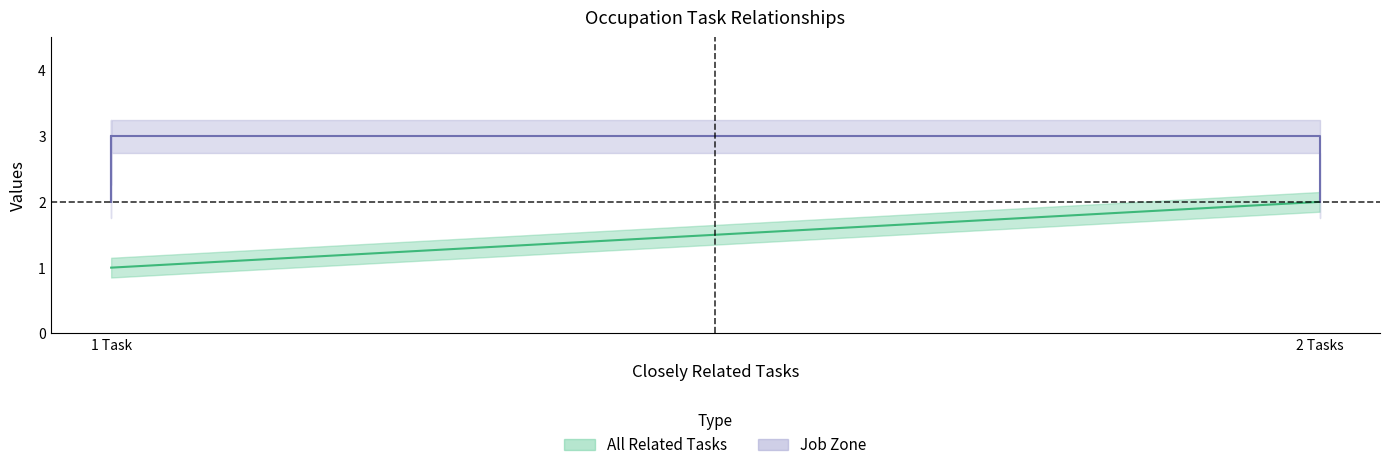

Which series has the largest total across all categories?

Job Zone